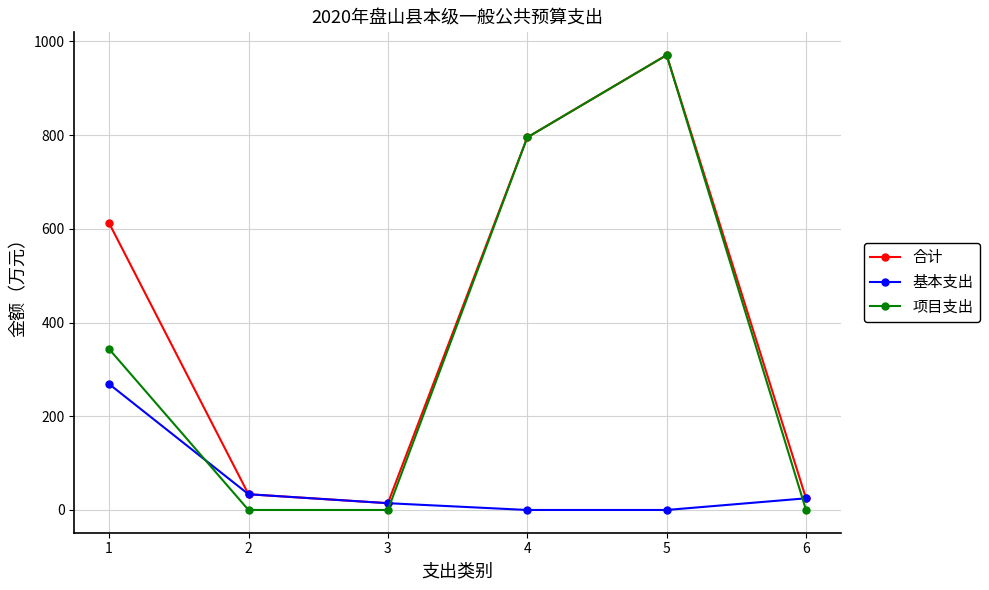

Which series has the widest spread of values?

项目支出